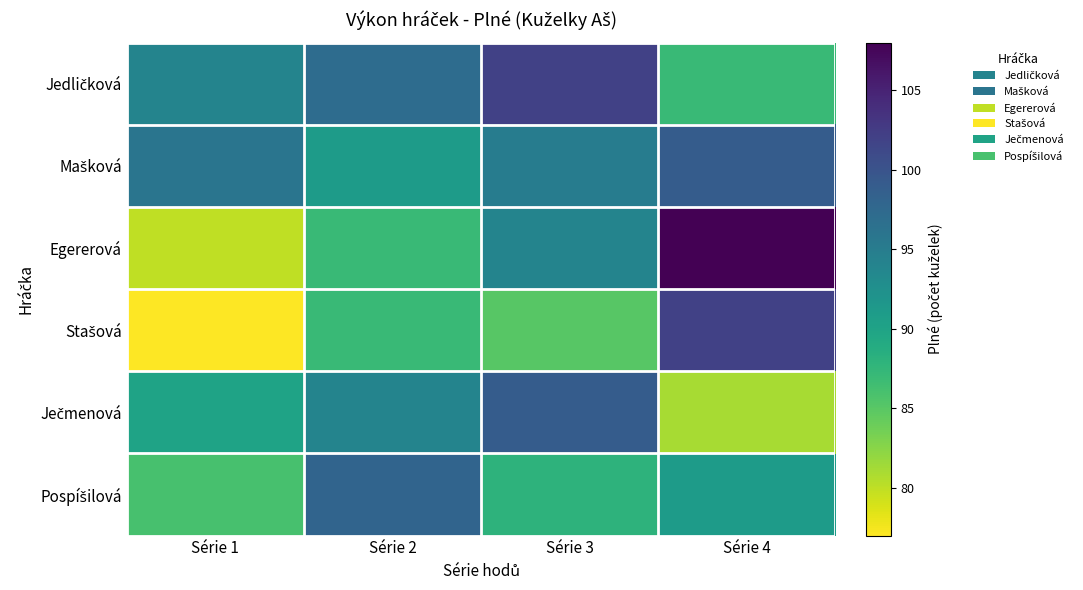

At how many categories does at least one series exceed 91?

4